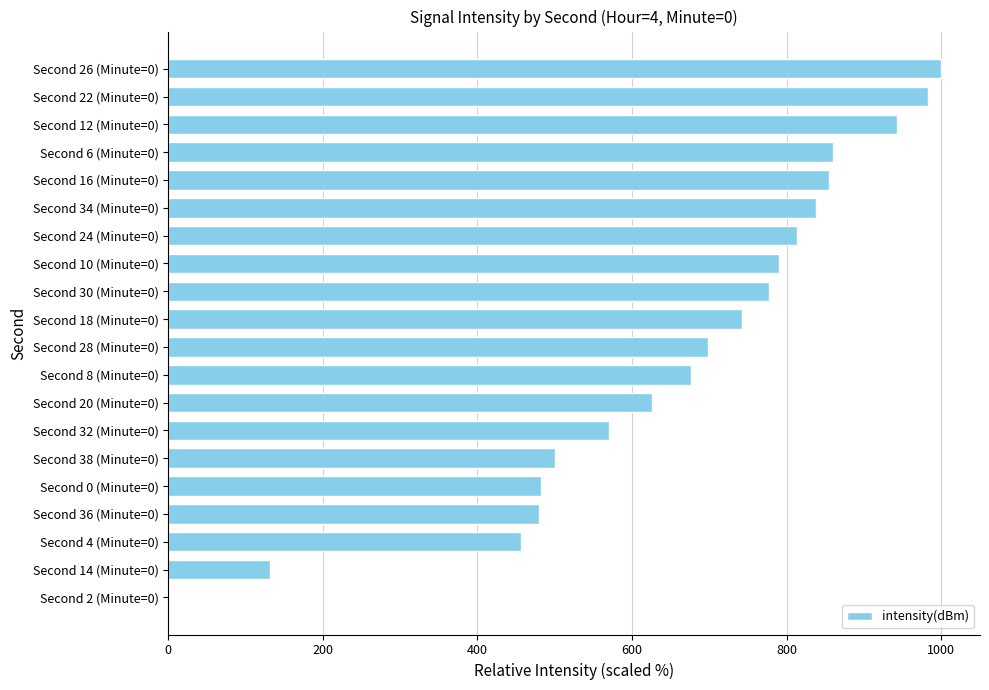

How many values exceed 741?

10